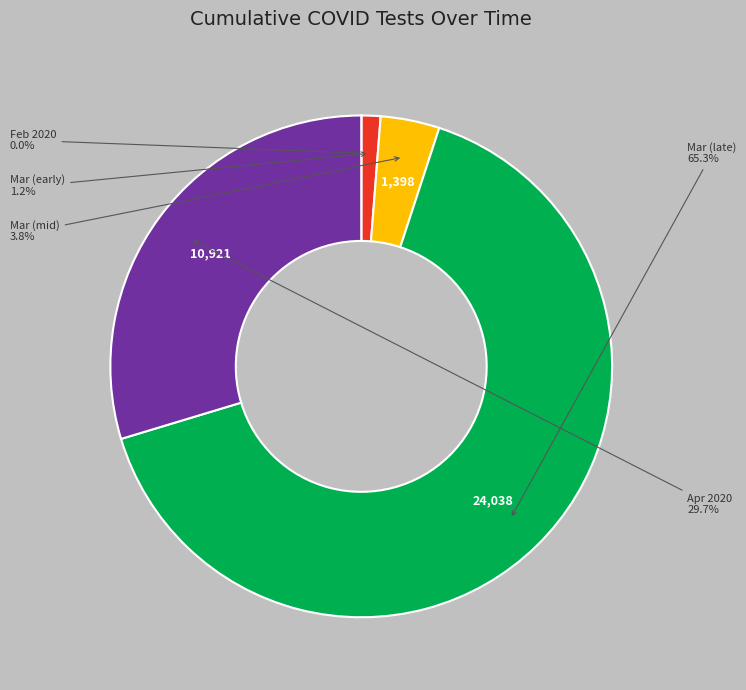

Does any single category account for the majority?

Yes